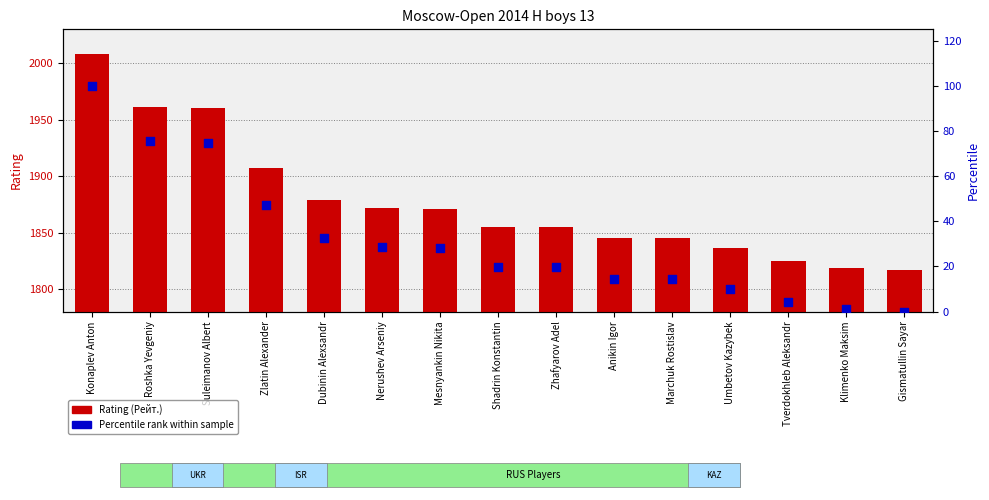

What are all the series names shown in the legend?

Rating (Рейт.), Percentile rank within sample